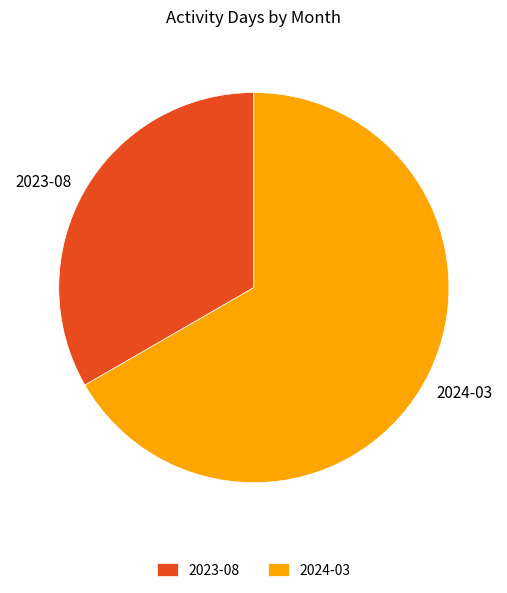

Count the number of slices in the pie.

2